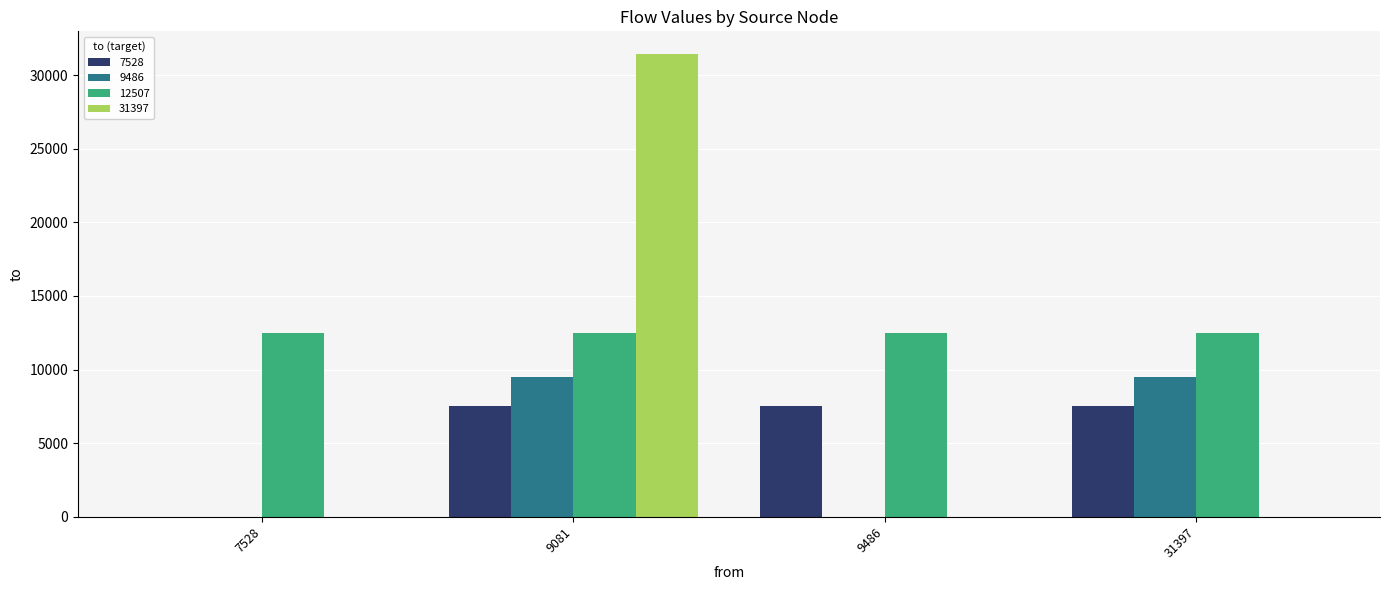

The value of 31397 at 7528 is 0. True or false?

True